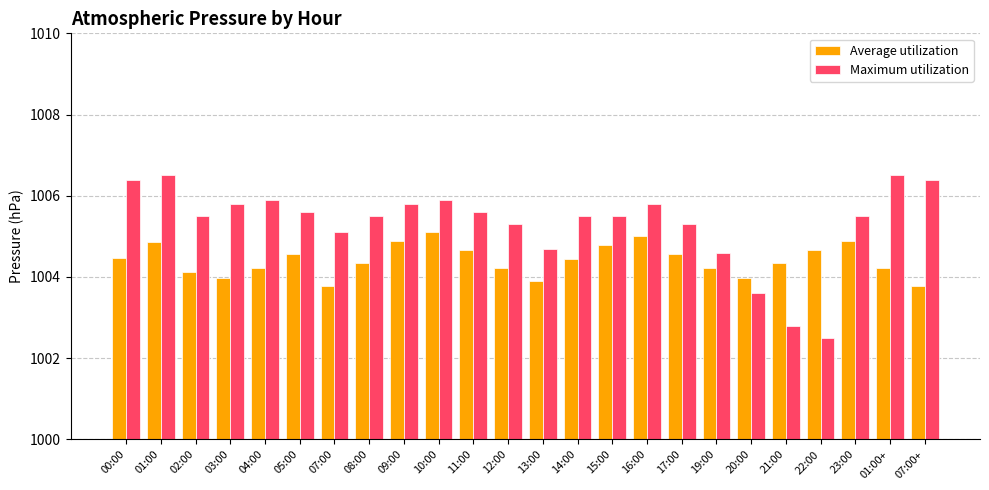

Which series has the largest range (max minus min)?

Maximum utilization